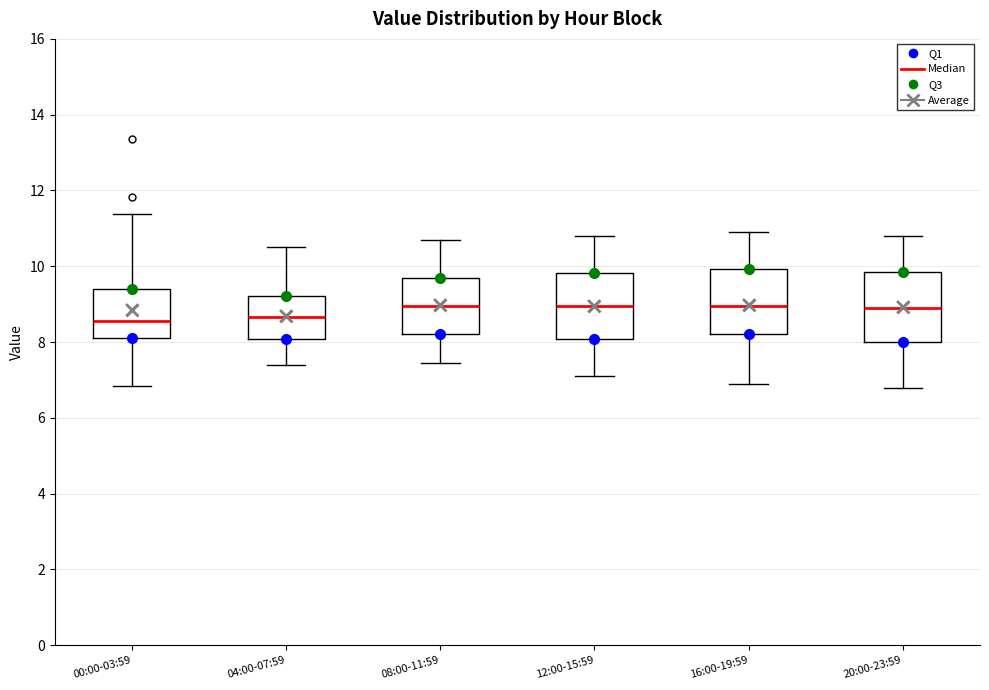

Reading left to right, read every box against the y-axis: the position of its median line, the range the box covers, and the ends of its whiskers. The values are not printed on the chart, so give them approximately, as read against the axis.

00:00-03:59: median 8.6, box 8.2 to 9.4, whiskers 6.8 to 11.4
04:00-07:59: median 8.6, box 8.0 to 9.2, whiskers 7.4 to 10.6
08:00-11:59: median 9.0, box 8.2 to 9.8, whiskers 7.4 to 10.8
12:00-15:59: median 9.0, box 8.0 to 9.8, whiskers 7.2 to 10.8
16:00-19:59: median 9.0, box 8.2 to 10.0, whiskers 7.0 to 11.0
20:00-23:59: median 9.0, box 8.0 to 9.8, whiskers 6.8 to 10.8